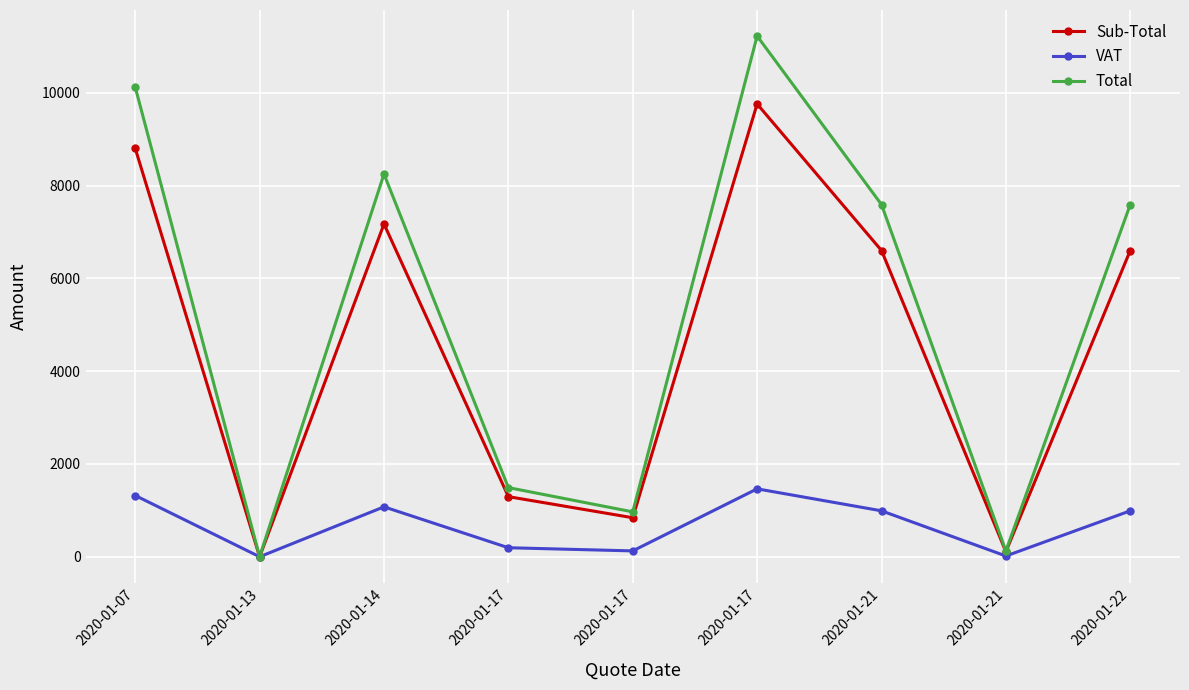

What is the difference between the second highest and second lowest values in the Sub-Total series?

8690.4